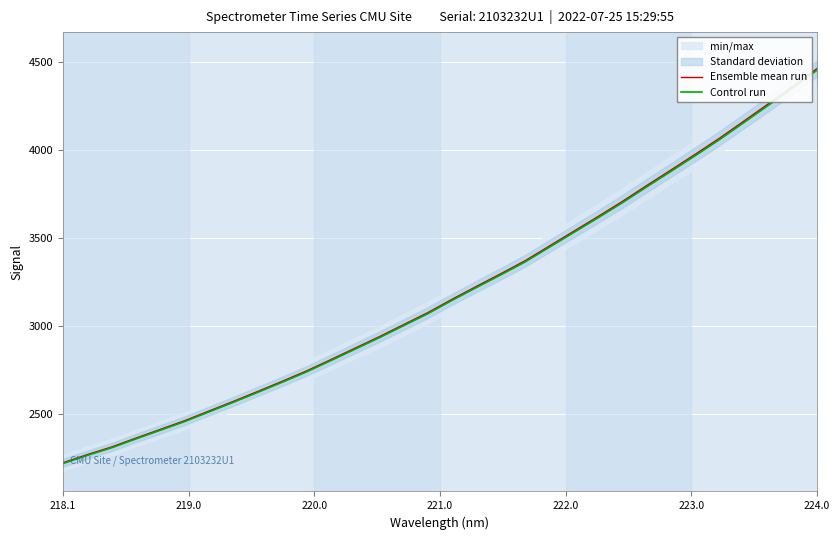

What is the sum of all Ensemble mean run values?

102176.7